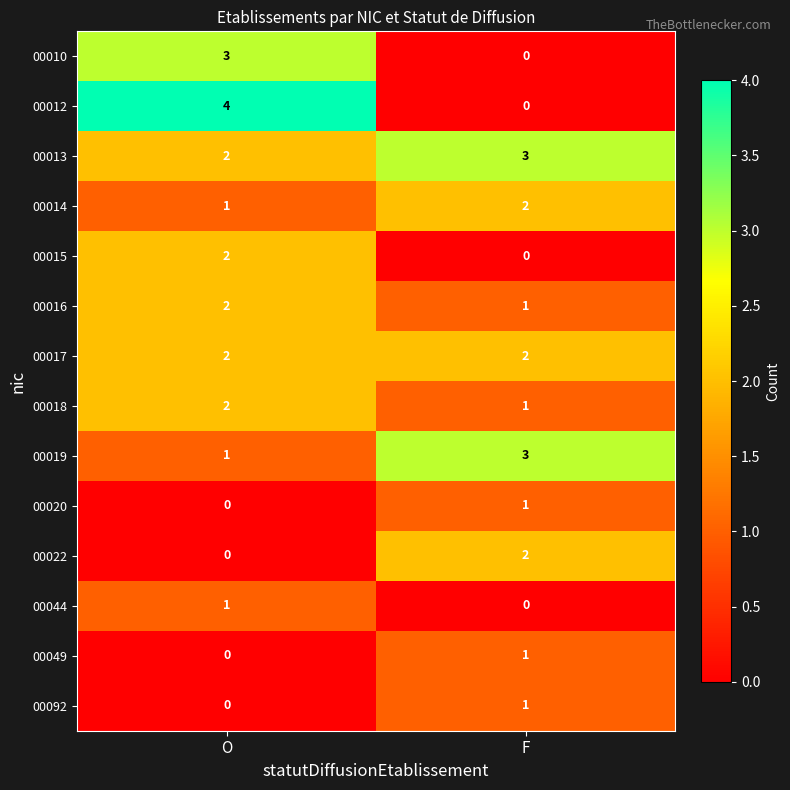

Reading right to left, transcribe all the data shown in this chart.

00010: F=0	O=3
00012: F=0	O=4
00013: F=3	O=2
00014: F=2	O=1
00015: F=0	O=2
00016: F=1	O=2
00017: F=2	O=2
00018: F=1	O=2
00019: F=3	O=1
00020: F=1	O=0
00022: F=2	O=0
00044: F=0	O=1
00049: F=1	O=0
00092: F=1	O=0